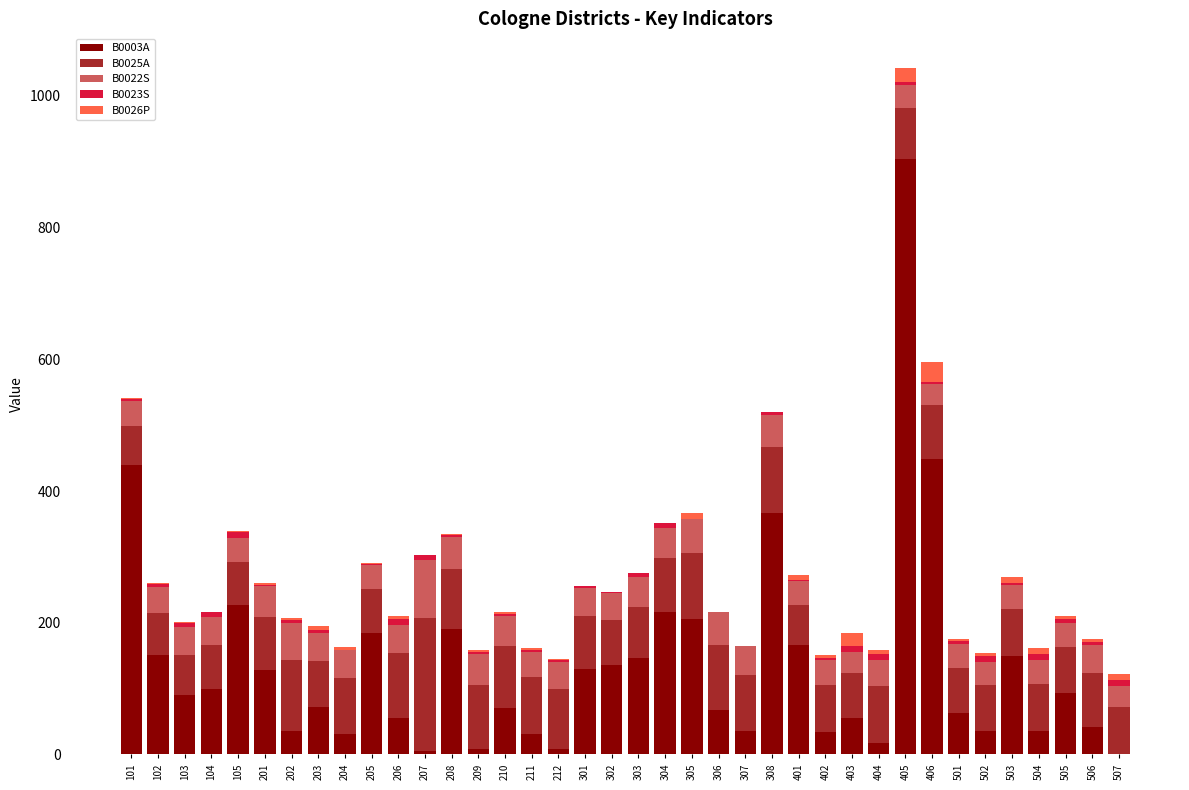

At which category is the sum across all series the highest?

405